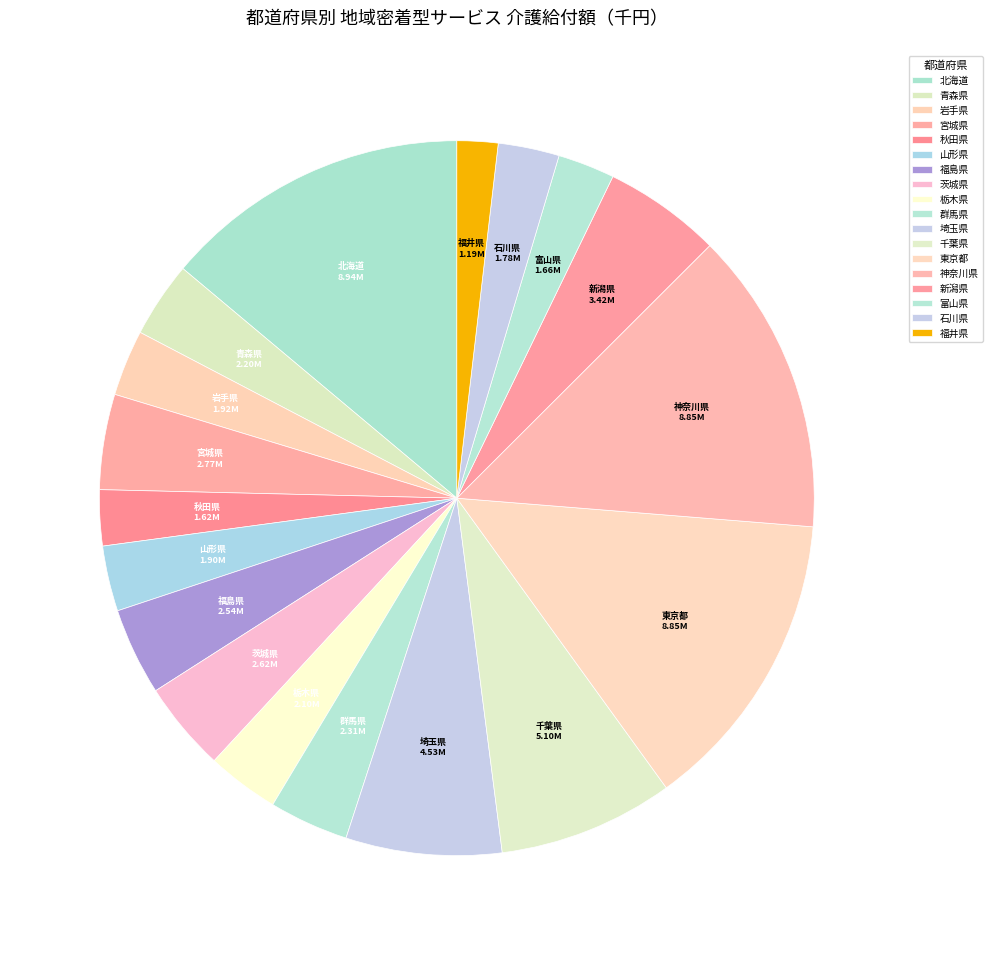

The 北海道 slice represents 14% of the pie. True or false?

True